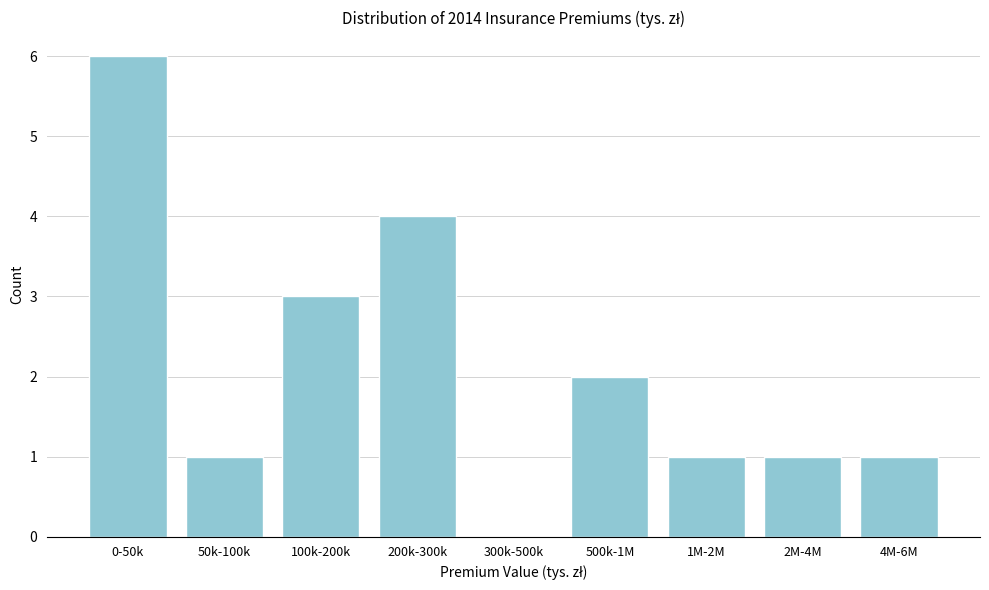

Reading right to left, what are all the values shown in this chart?

4M-6M=1	2M-4M=1	1M-2M=1	500k-1M=2	300k-500k=0	200k-300k=4	100k-200k=3	50k-100k=1	0-50k=6